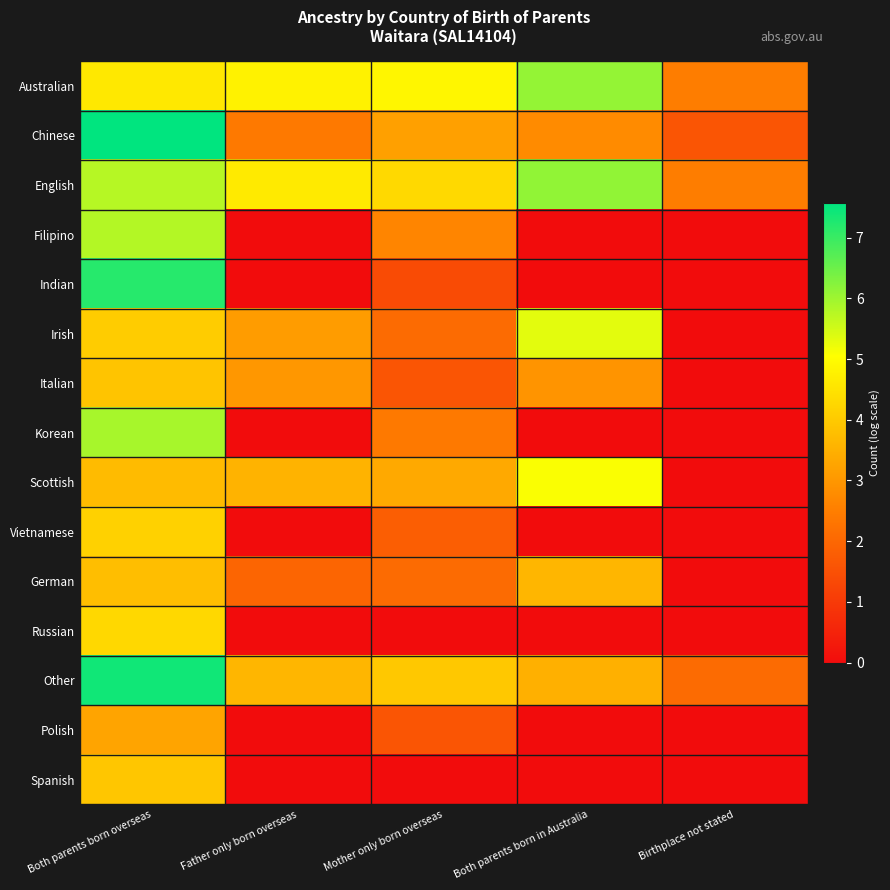

What is the difference between the highest and lowest values at Both parents born in Australia?

6.1